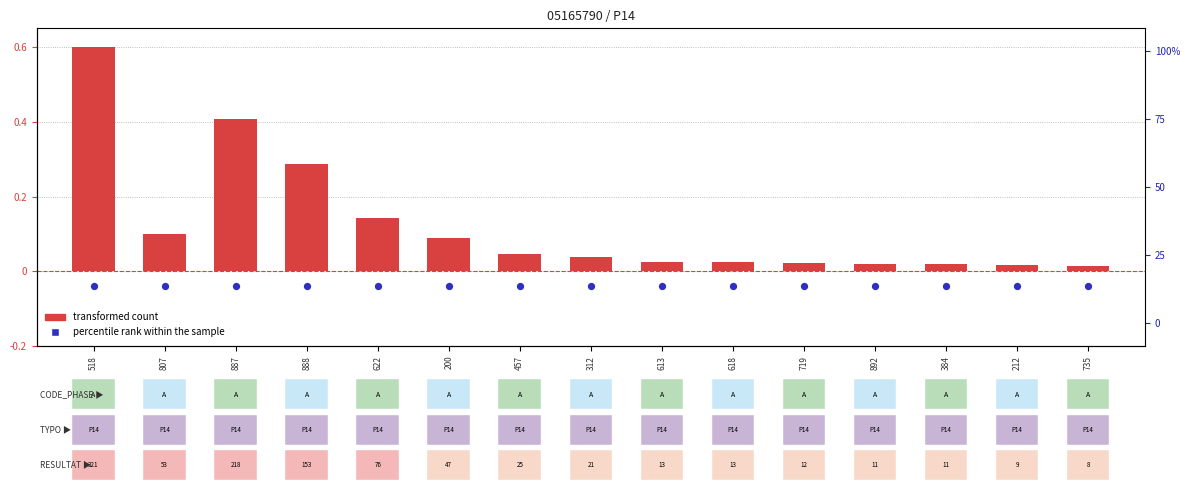

What are all the series names shown in the legend?

transformed count, percentile rank within the sample